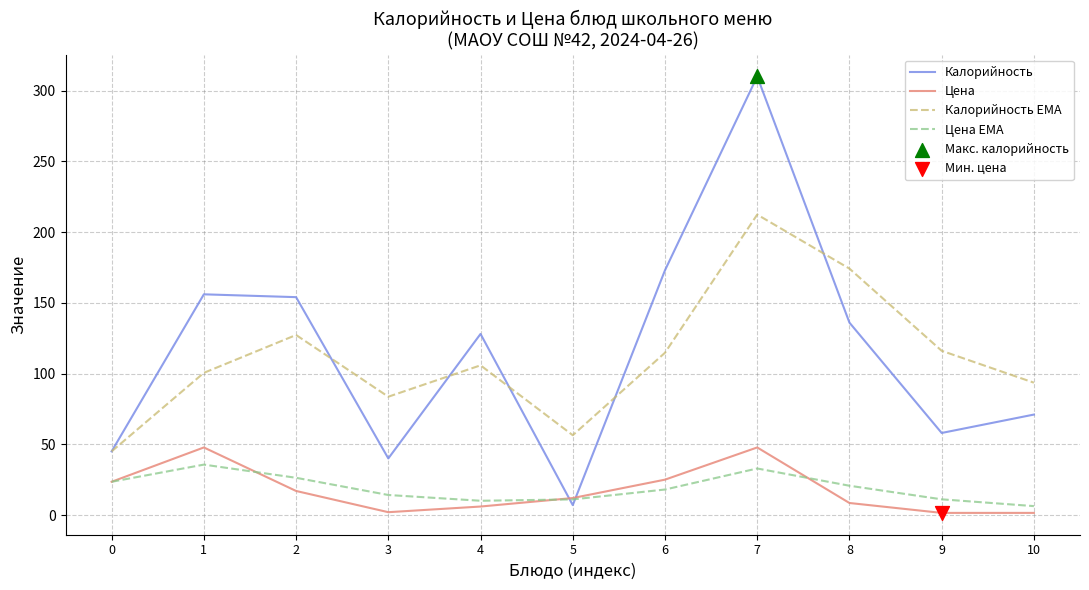

What is the spread (max minus min) of values at 2?

137.0